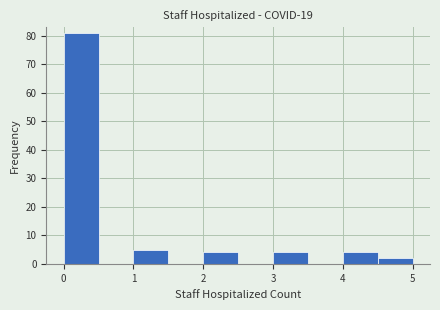

Over which range of the x-axis is the bar tallest?

0.0 to 0.5